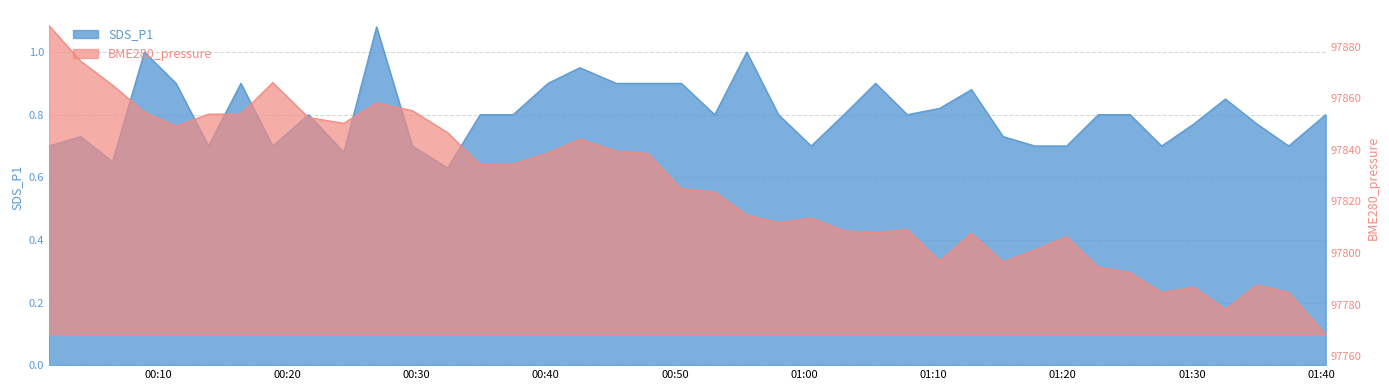

List the labels in order of BME280_pressure value, largest first.

2023/03/03 00:01:33, 2023/03/03 00:04:00, 2023/03/03 00:18:52, 2023/03/03 00:06:28, 2023/03/03 00:26:54, 2023/03/03 00:29:40, 2023/03/03 00:08:56, 2023/03/03 00:13:54, 2023/03/03 00:16:24, 2023/03/03 00:21:38, 2023/03/03 00:24:22, 2023/03/03 00:11:23, 2023/03/03 00:32:24, 2023/03/03 00:42:38, 2023/03/03 00:45:27, 2023/03/03 00:40:10, 2023/03/03 00:47:55, 2023/03/03 00:37:28, 2023/03/03 00:34:55, 2023/03/03 00:50:29, 2023/03/03 00:53:04, 2023/03/03 00:55:33, 2023/03/03 01:00:32, 2023/03/03 00:58:00, 2023/03/03 01:07:58, 2023/03/03 01:03:04, 2023/03/03 01:05:31, 2023/03/03 01:12:56, 2023/03/03 01:20:18, 2023/03/03 01:17:50, 2023/03/03 01:10:28, 2023/03/03 01:15:23, 2023/03/03 01:22:45, 2023/03/03 01:25:12, 2023/03/03 01:35:02, 2023/03/03 01:30:08, 2023/03/03 01:37:29, 2023/03/03 01:27:39, 2023/03/03 01:32:35, 2023/03/03 01:40:21